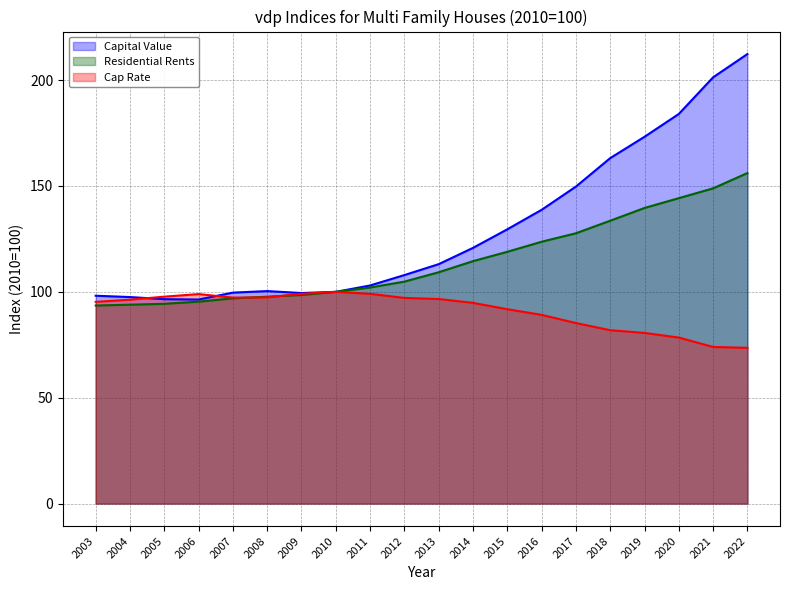

What is the average value of the Capital Value series?

129.3